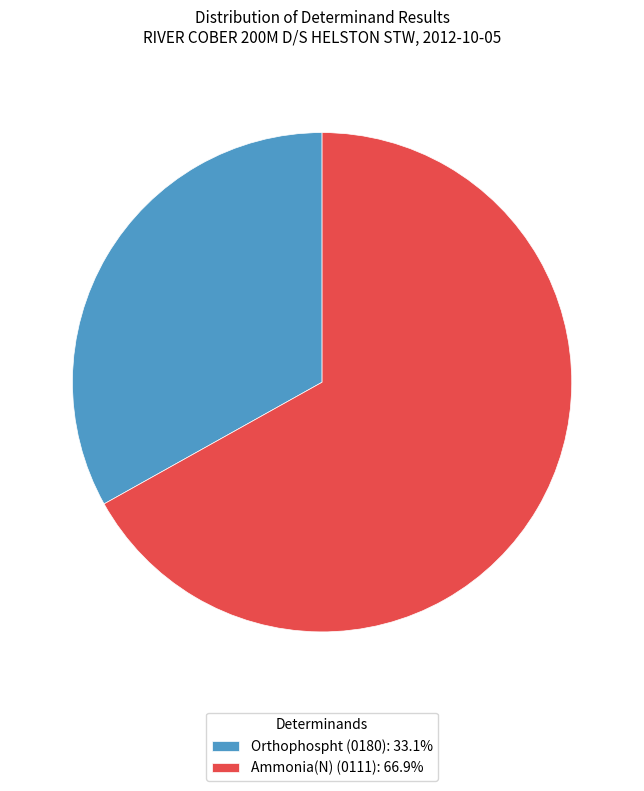

Is there any slice that represents more than half of the pie?

Yes